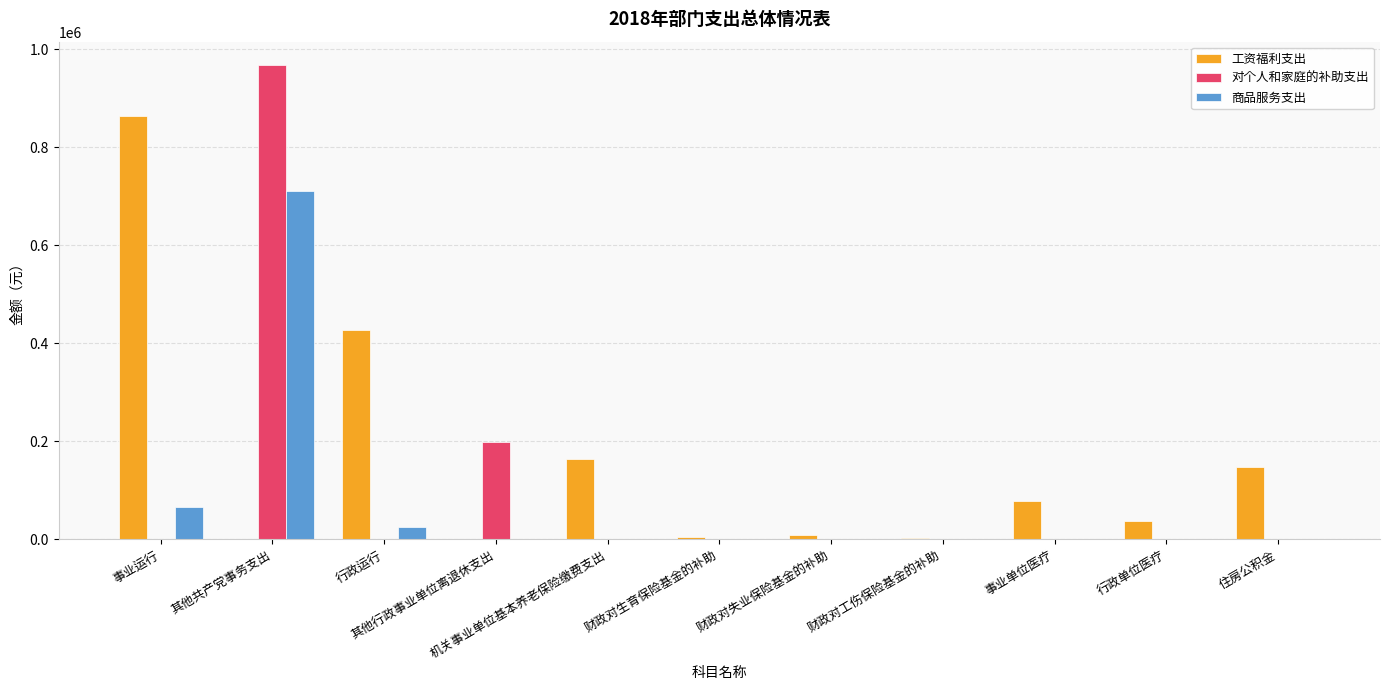

How many distinct data groups are displayed?

3